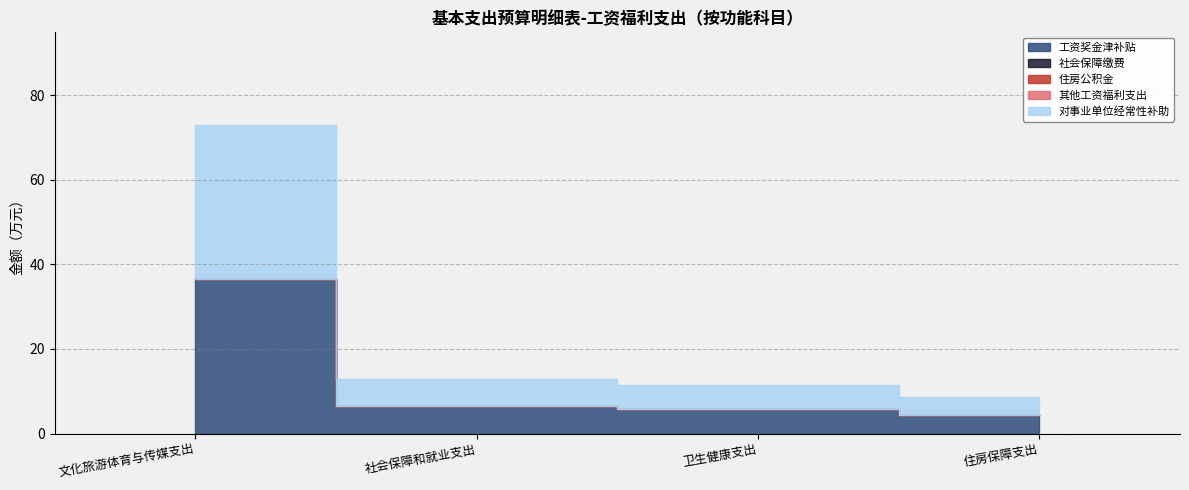

How many distinct data groups are displayed?

5